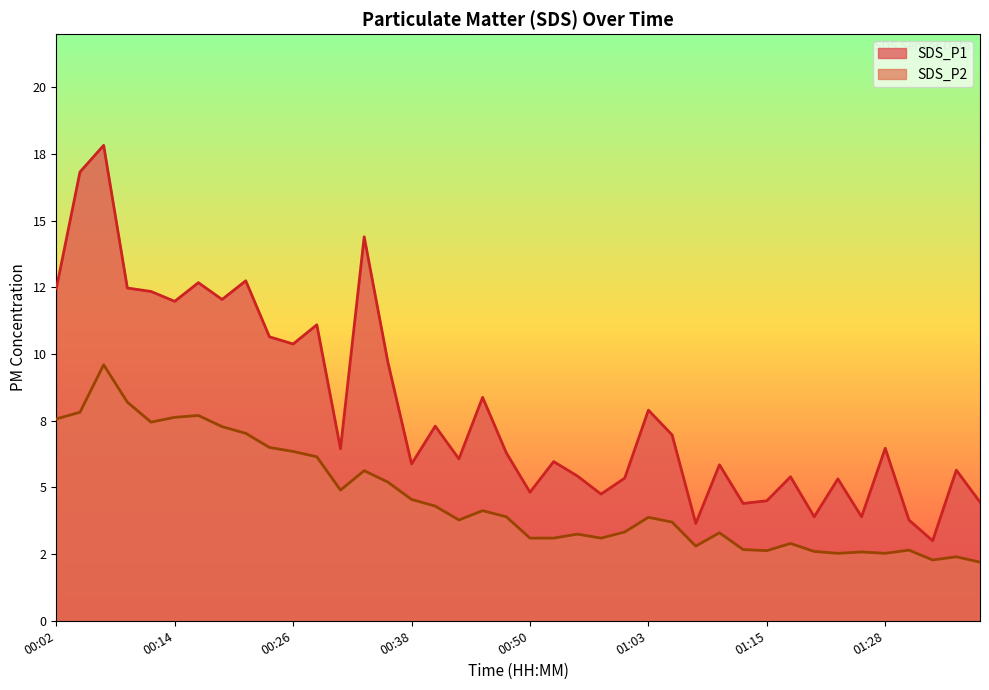

What is the difference between the highest and lowest values at 00:12?

4.9